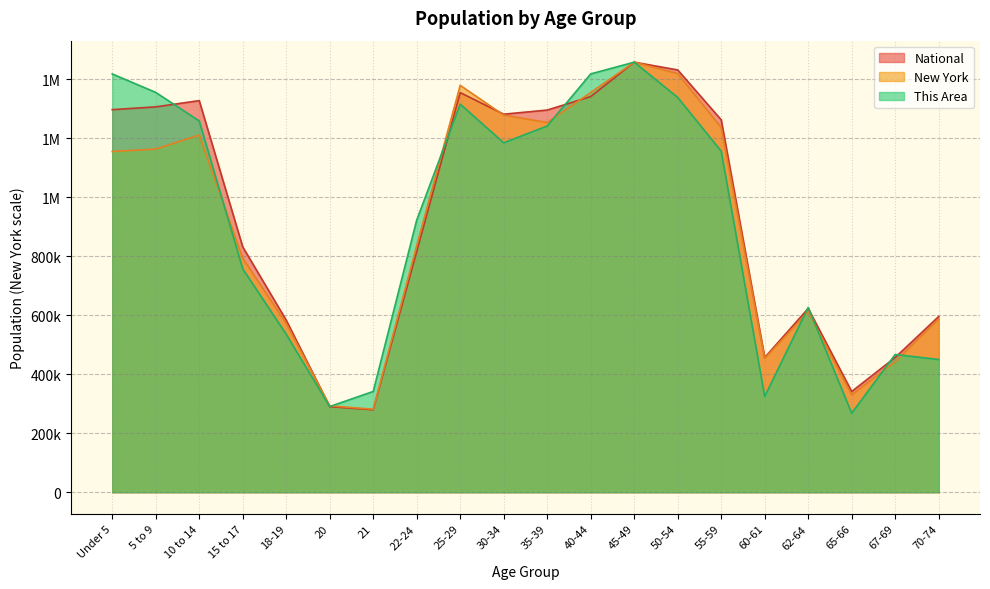

How many lines are shown in the chart?

3